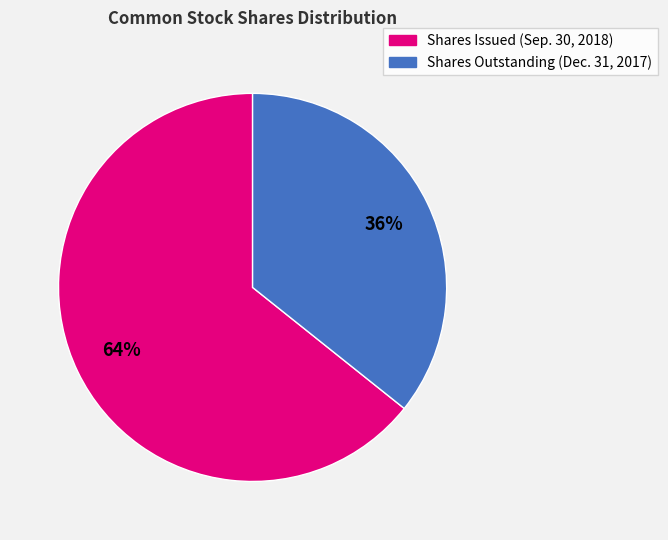

Approximately how many times larger is the value at Shares Issued (Sep. 30, 2018) compared to Shares Outstanding (Dec. 31, 2017)?

1.8